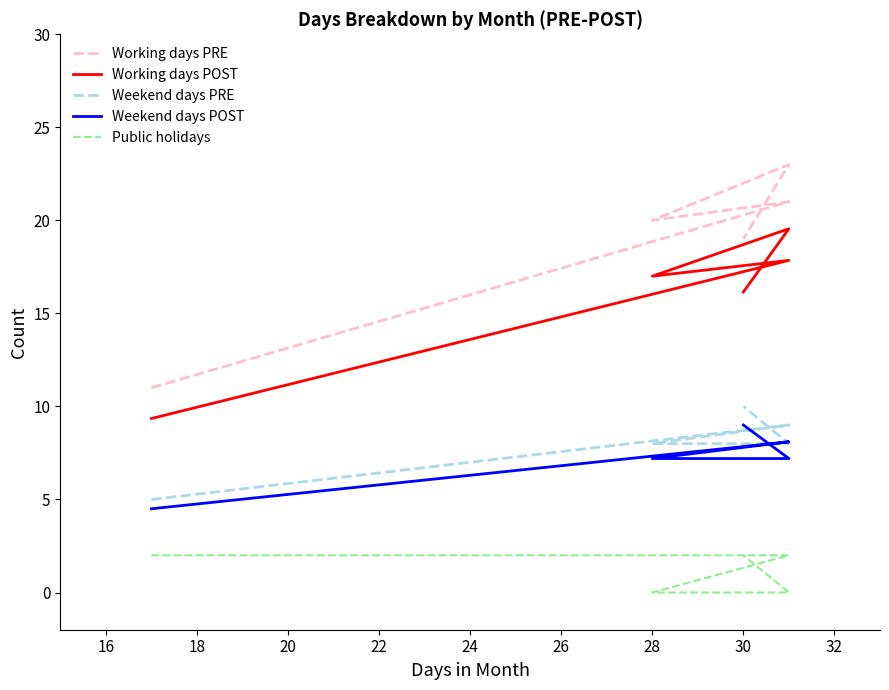

How many data points does each series have?

5